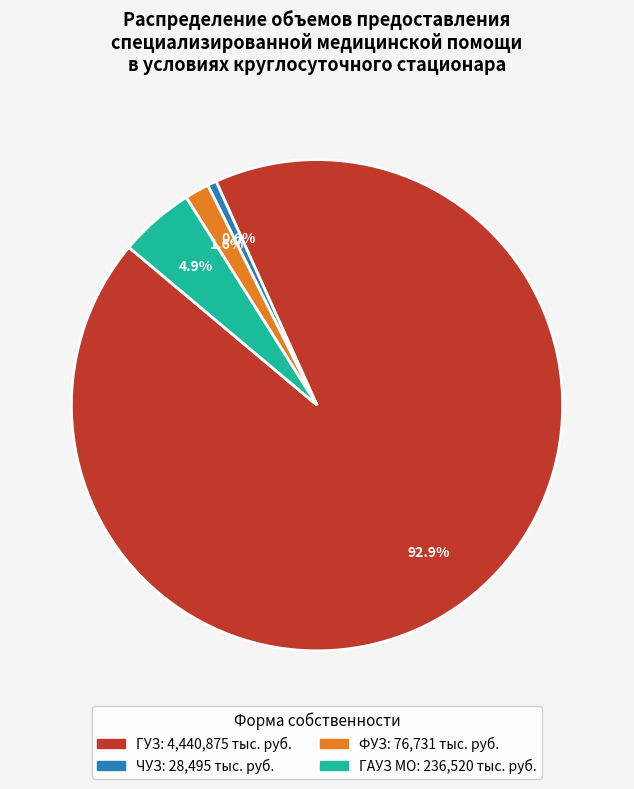

Is there a majority slice in this chart?

Yes